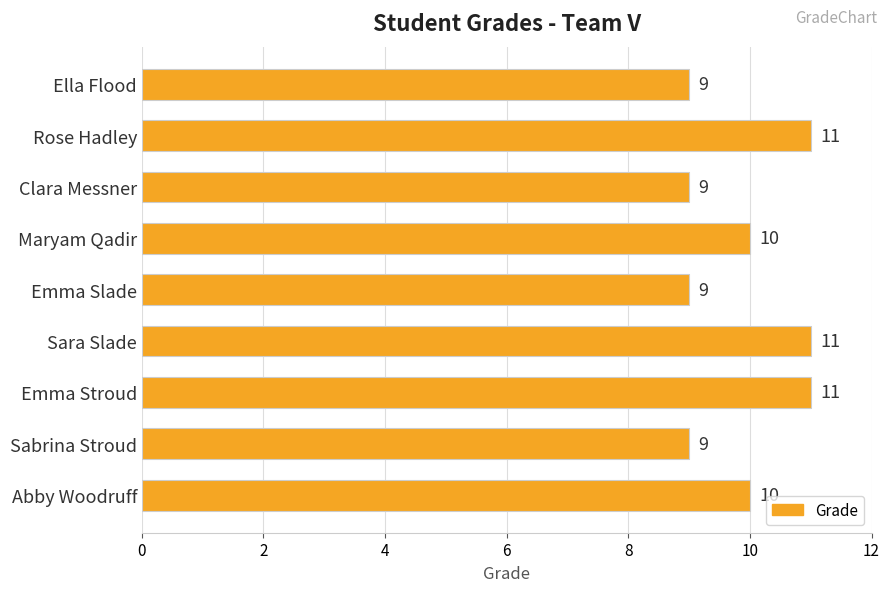

Reading bottom to top, what are all the values shown in this chart?

10	9	11	11	9	10	9	11	9